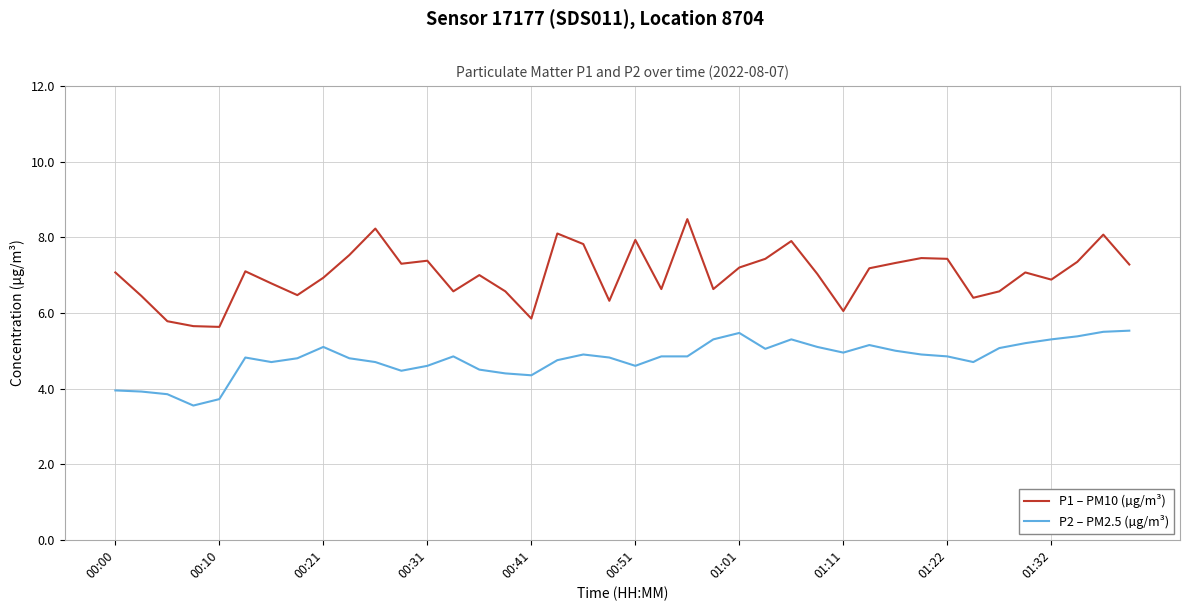

True or false: P1 – PM10 (µg/m³) and P2 – PM2.5 (µg/m³) cross at least once.

False